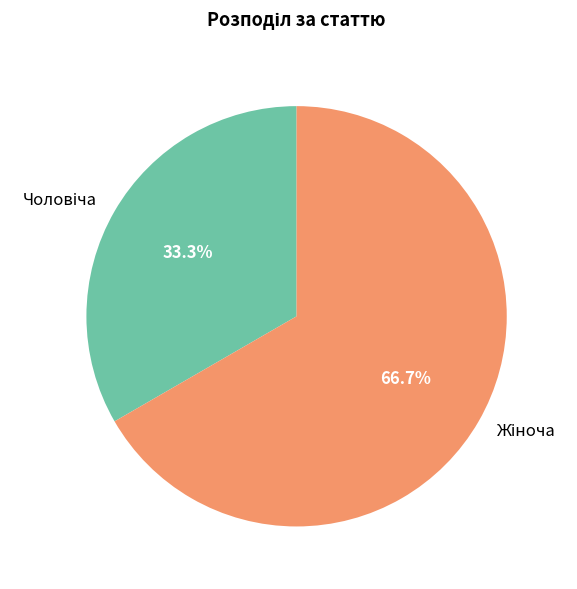

Is there any slice that represents more than half of the pie?

Yes